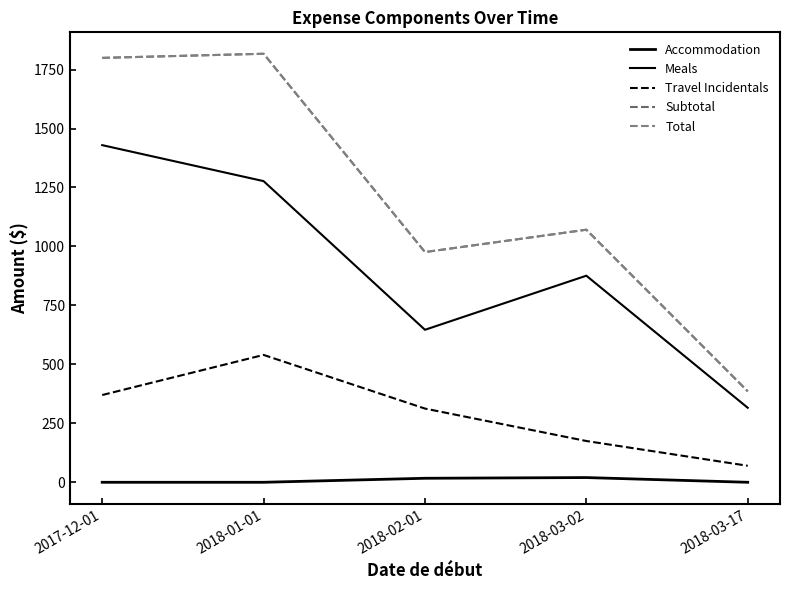

True or false: Total and Subtotal cross at least once.

False